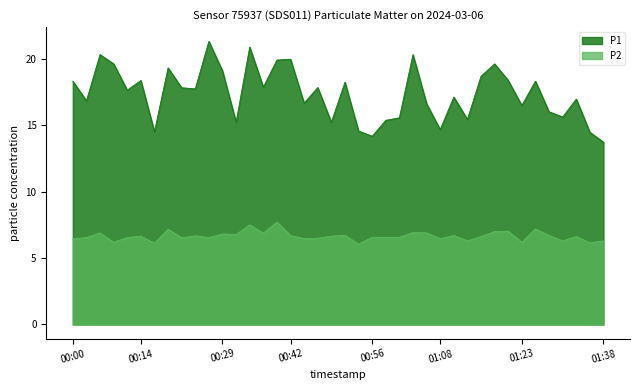

At which category does P1 reach its first local peak?

00:07